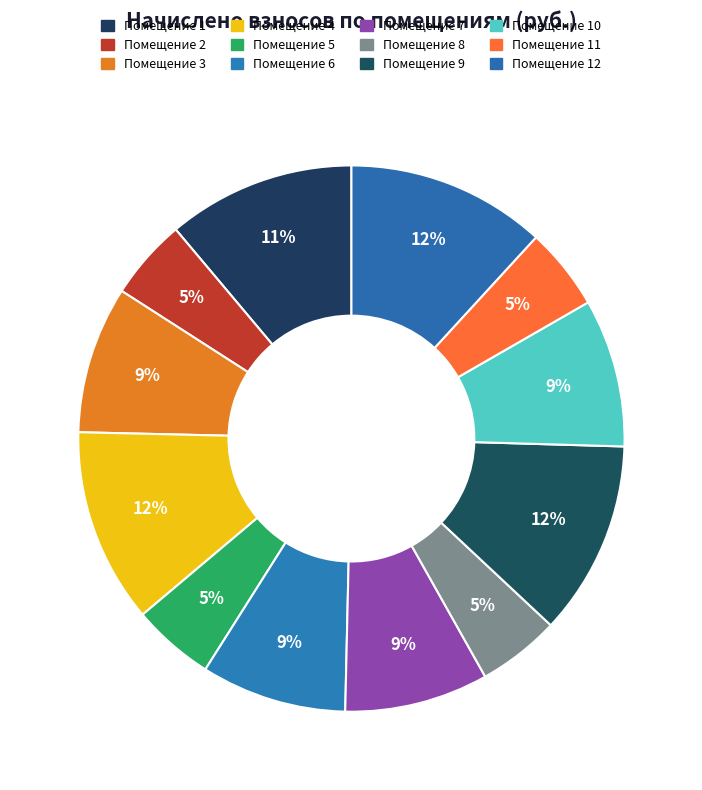

How many segments does this pie chart have?

12